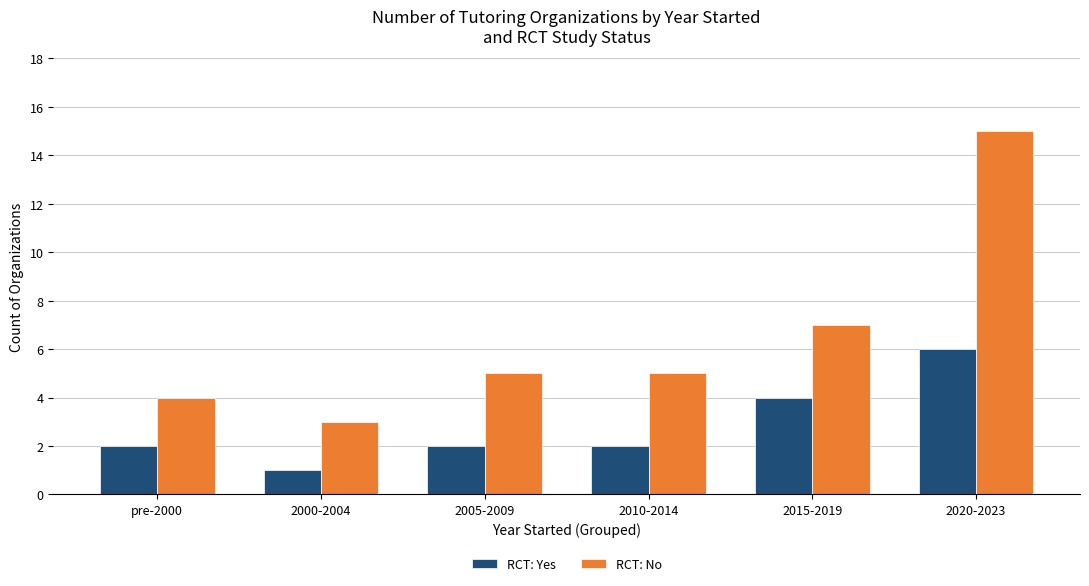

Rank the series by their average value, from lowest to highest.

RCT: Yes, RCT: No